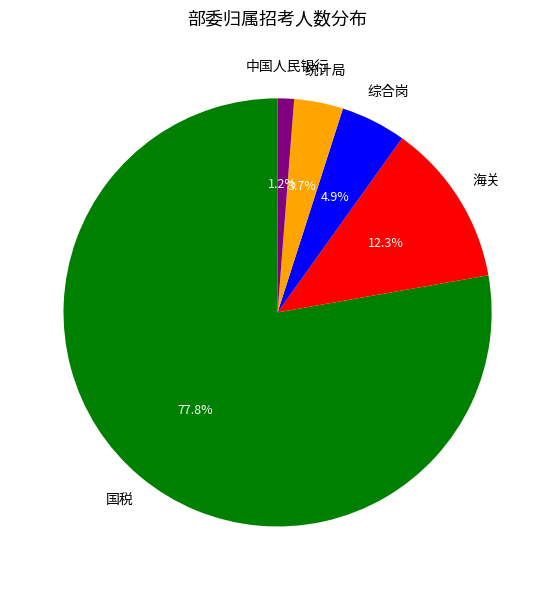

Is 海关 the majority of the pie?

No